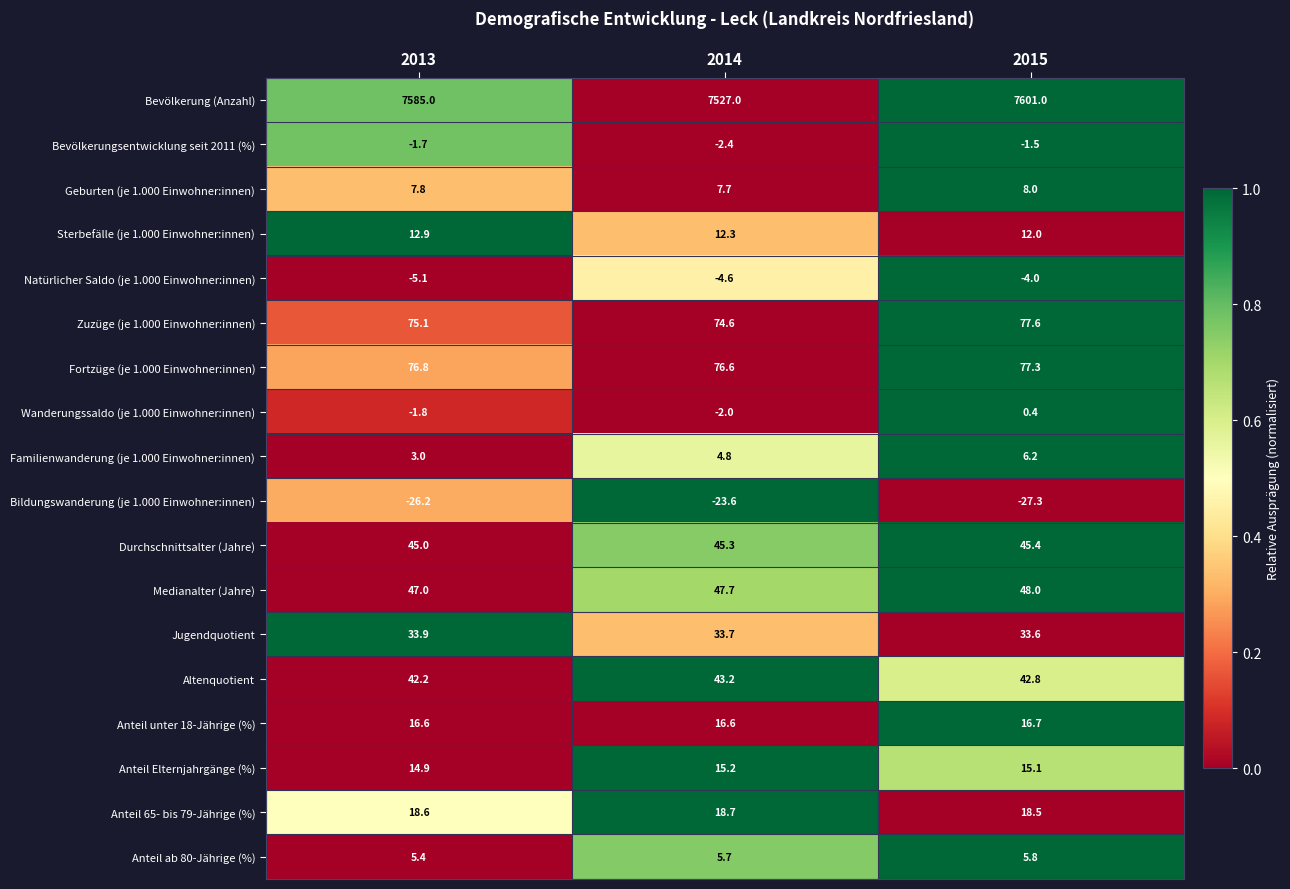

Which category has the highest value in the Bevölkerung (Anzahl) series?

2015